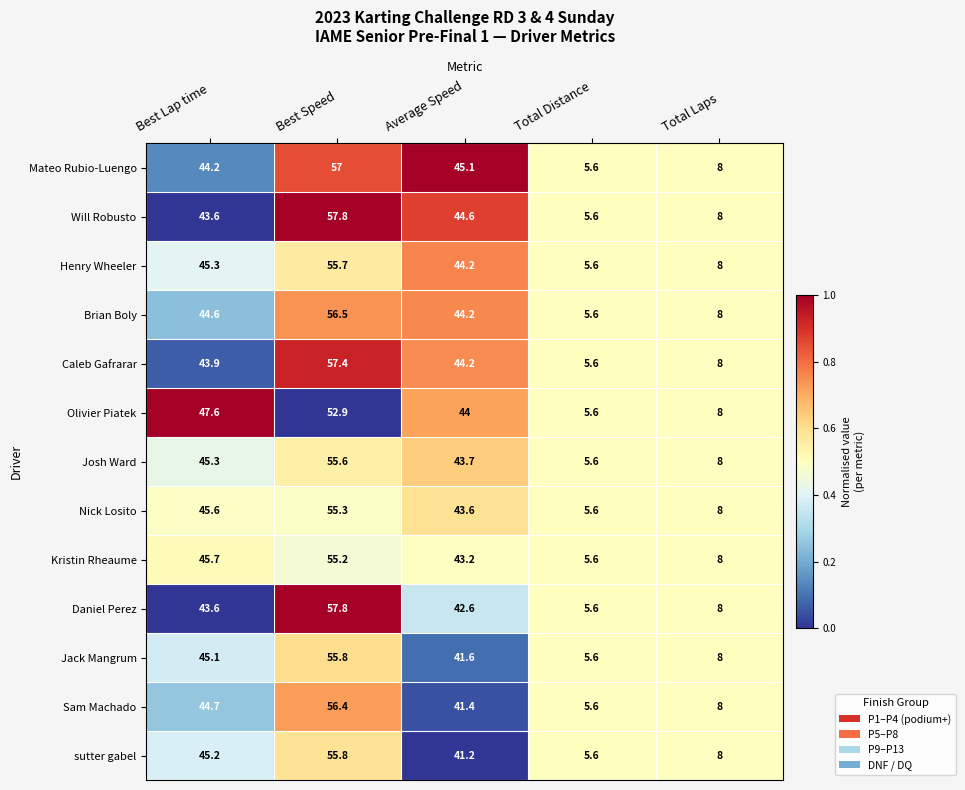

What is the difference between the Nick Losito values at Total Distance and Total Laps?

2.4